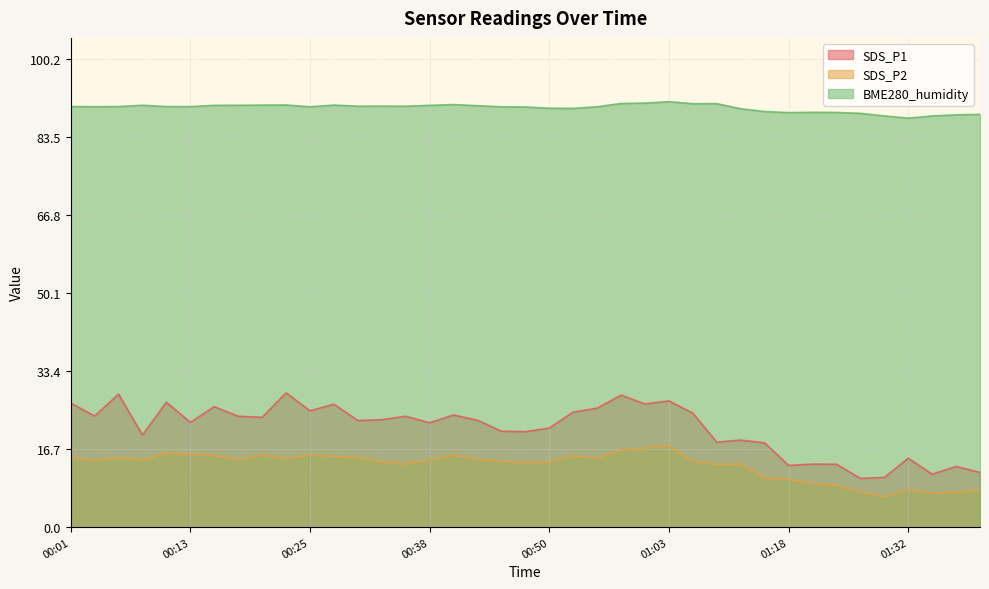

Is it true that SDS_P2 equals 16.5 at 00:57?

True